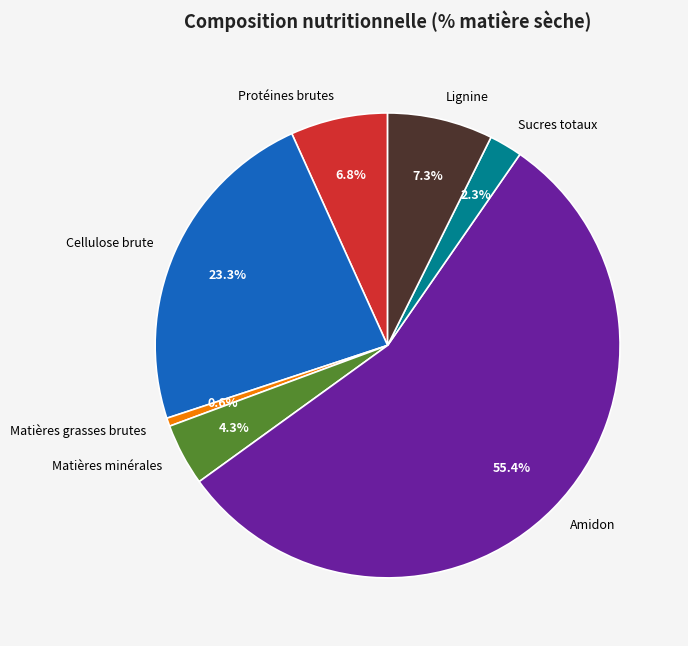

Which has a higher value, Matières grasses brutes or Protéines brutes?

Protéines brutes